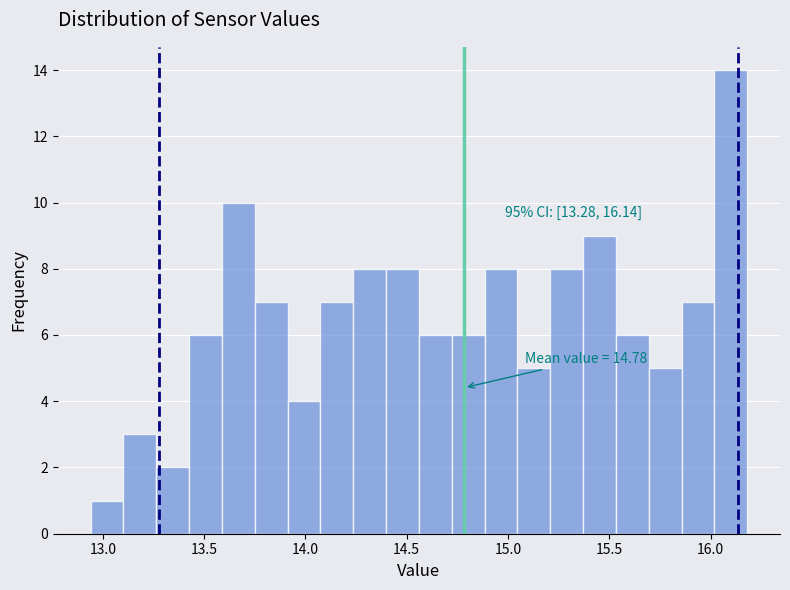

Around what value on the x-axis is the tallest bar? Give the approximate position of its centre, as read against the axis.

16.10